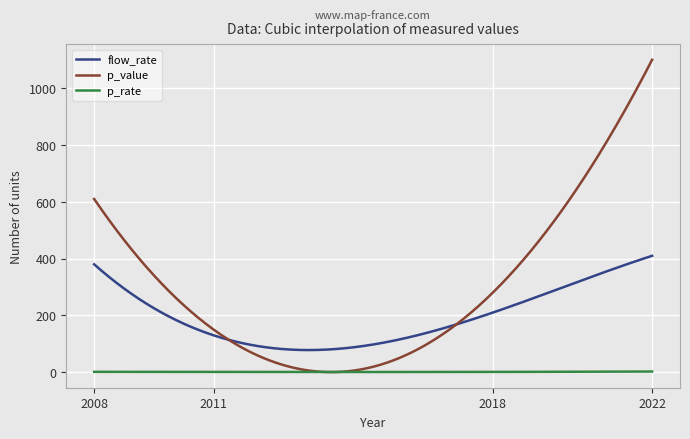

Which series has the widest spread of values?

p_value